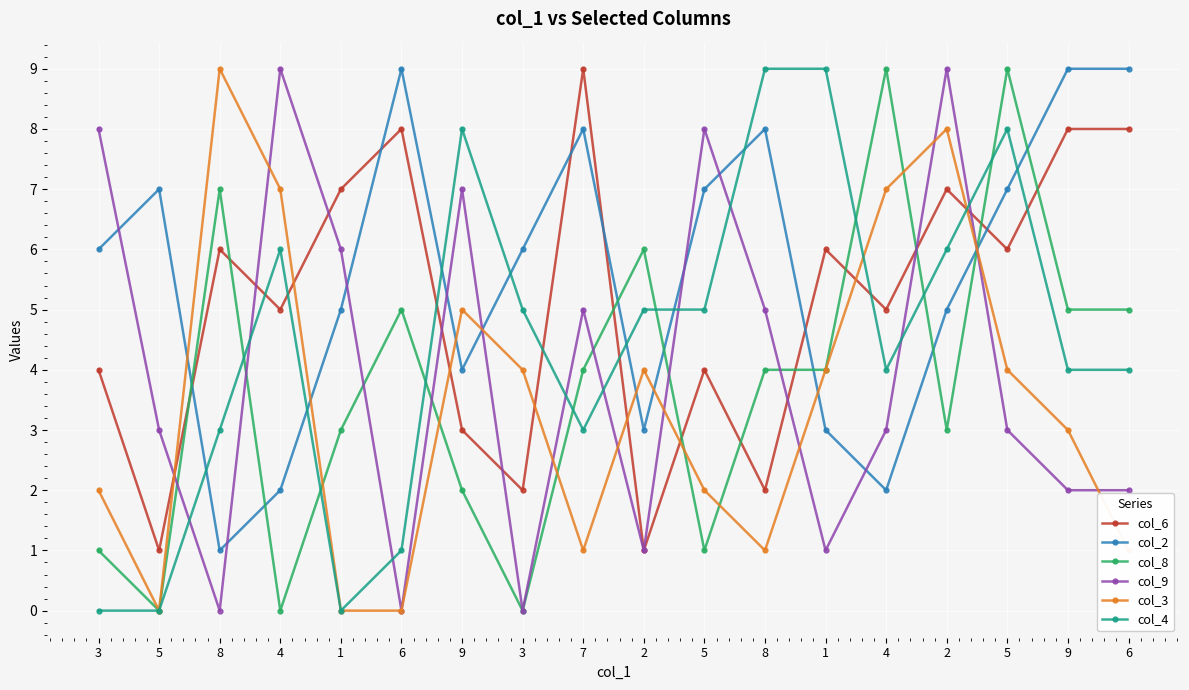

How many lines are shown in the chart?

6